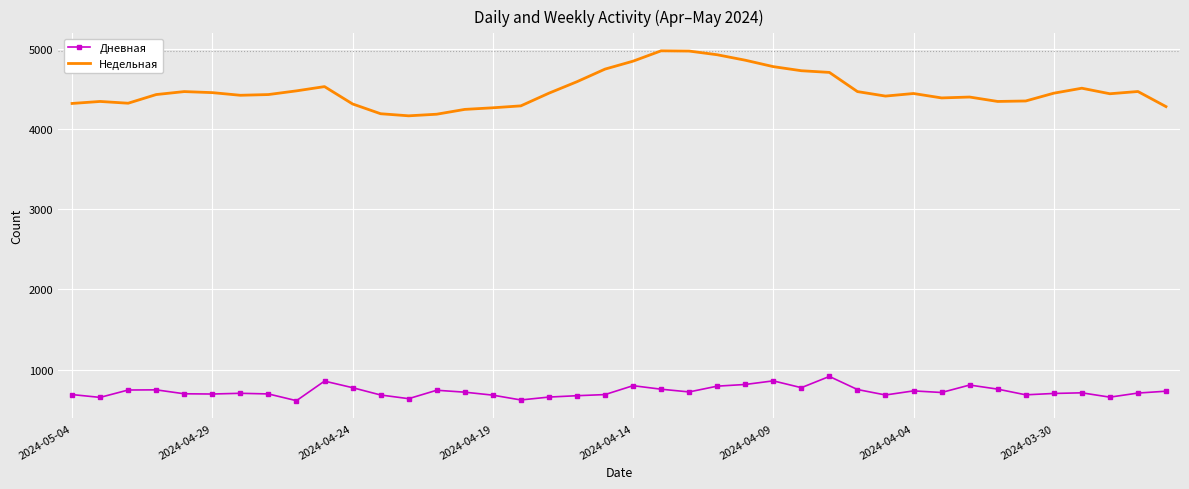

Which series has the largest total across all categories?

Недельная